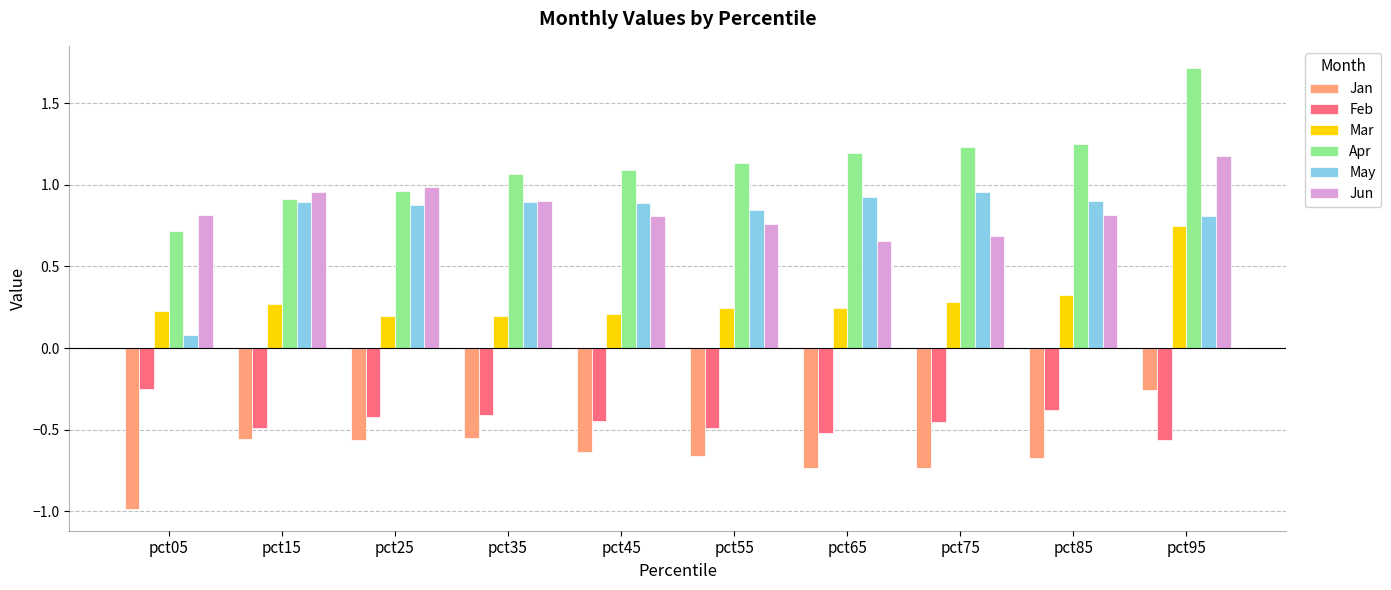

Is it true that Jan equals -0.2 at pct75?

False